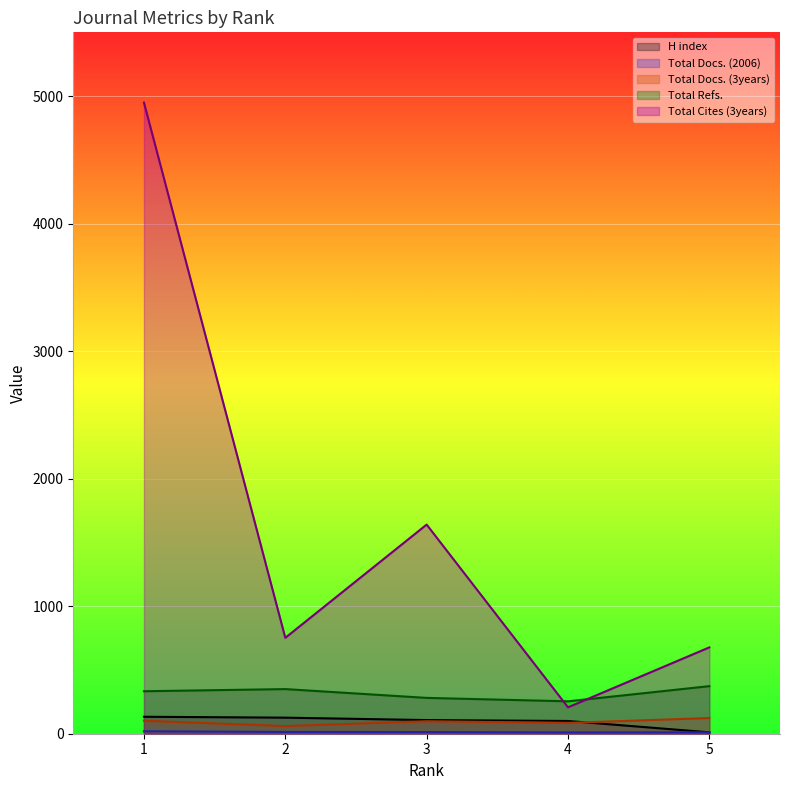

Reading left to right, extract all data points from this chart.

H index: 133	126	107	100	11
Total Docs. (2006): 19	14	13	10	11
Total Docs. (3years): 102	60	98	85	123
Total Refs.: 333	350	281	254	373
Total Cites (3years): 4949	752	1640	207	677